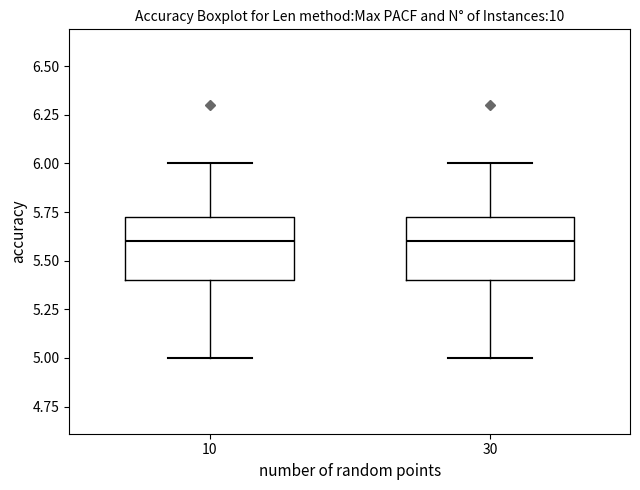

Reading left to right, transcribe this box plot: for each box, give where its median line is, the range the box spans, and where its two whiskers end, as read against the y-axis. The values are not printed on the chart, so give them approximately, as read against the axis.

10: median 5.60, box 5.40 to 5.75, whiskers 5.00 to 6.00
30: median 5.60, box 5.40 to 5.75, whiskers 5.00 to 6.00